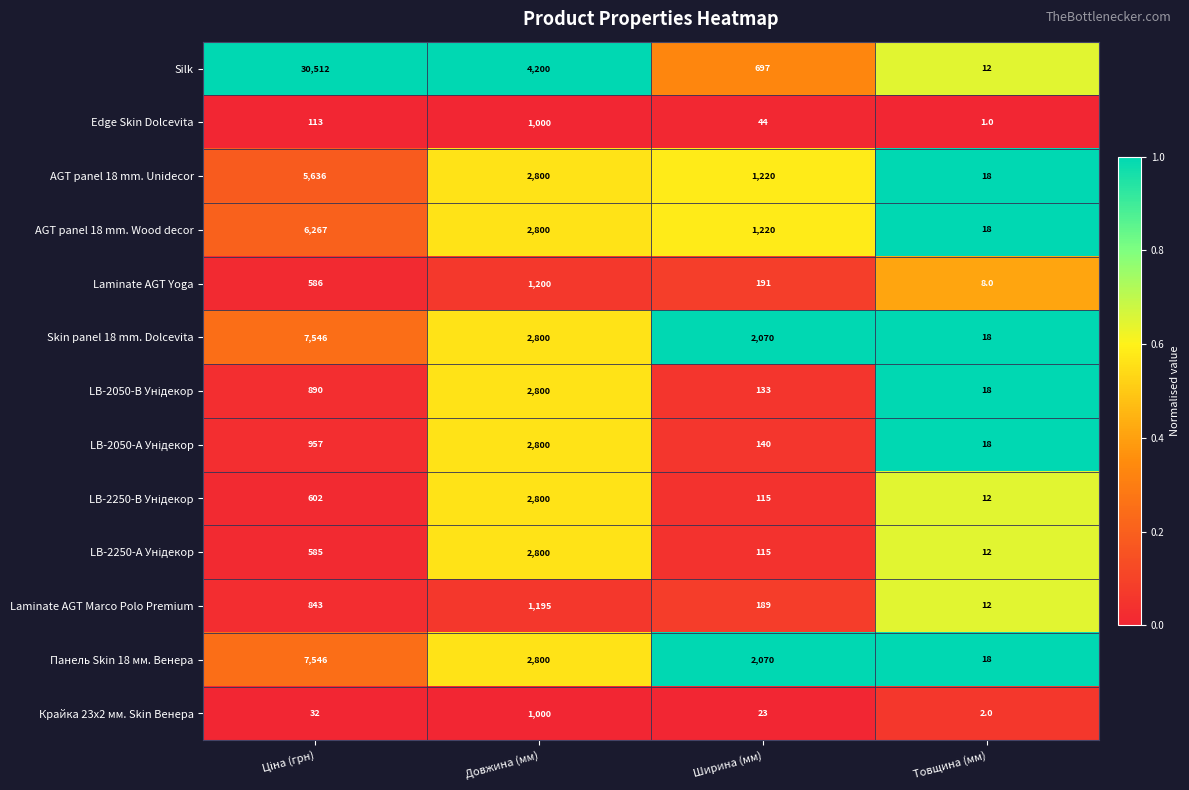

Which series has the largest total across all categories?

Silk